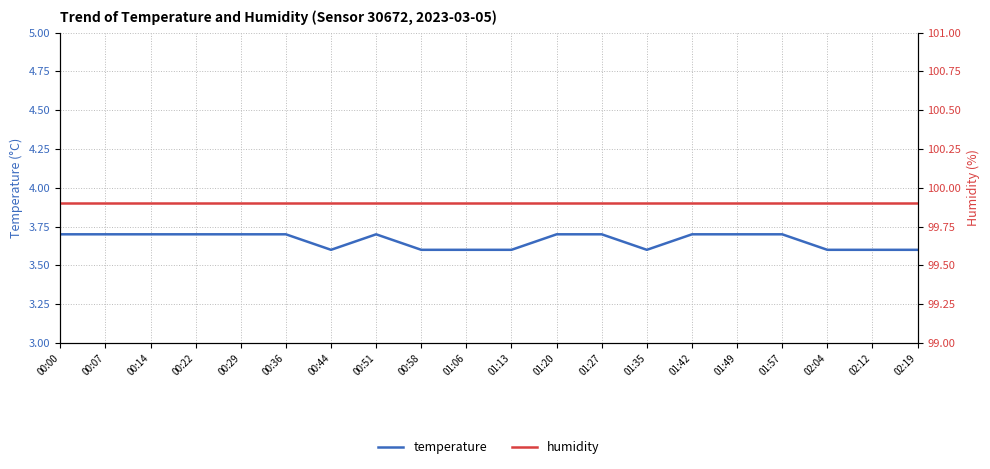

What position from the left is 00:29?

5